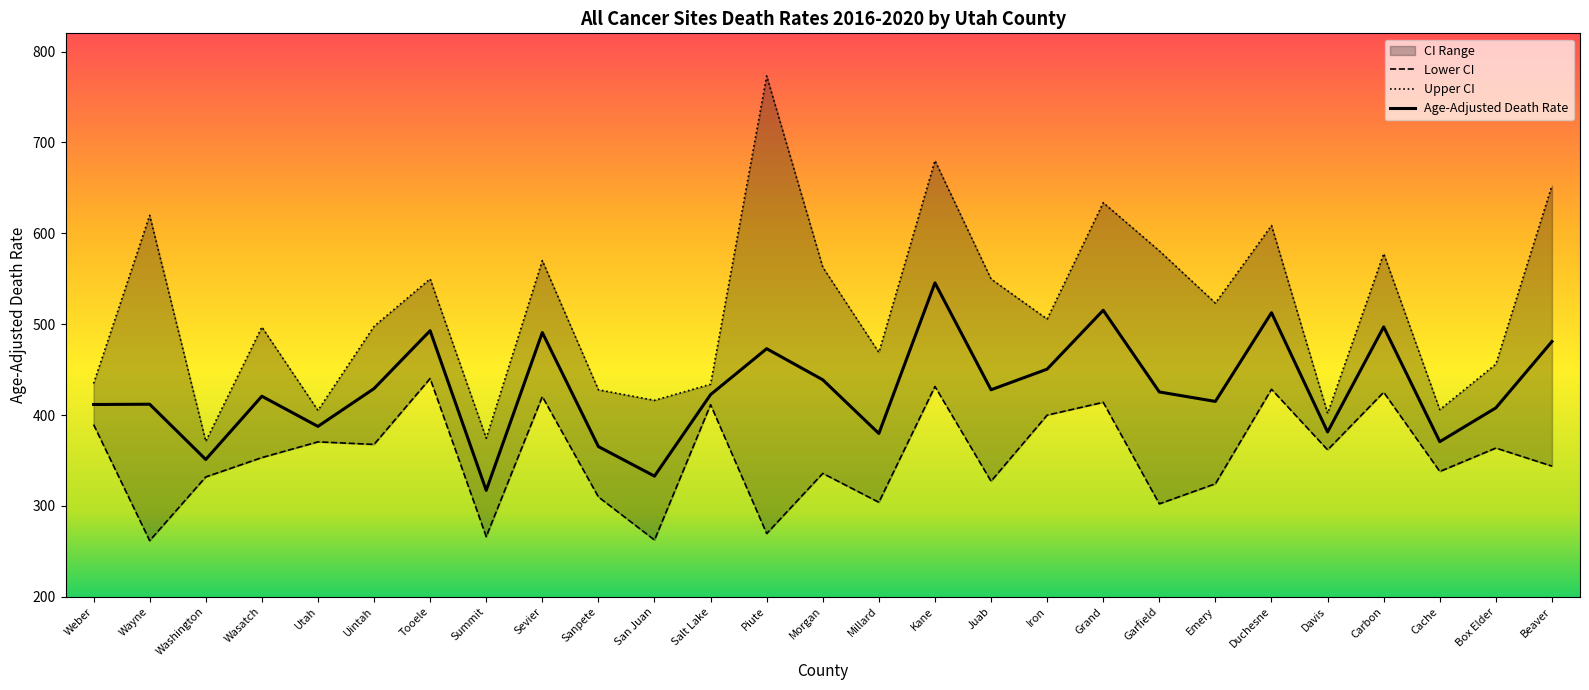

Which category has the highest value in the Upper CI series?

Piute